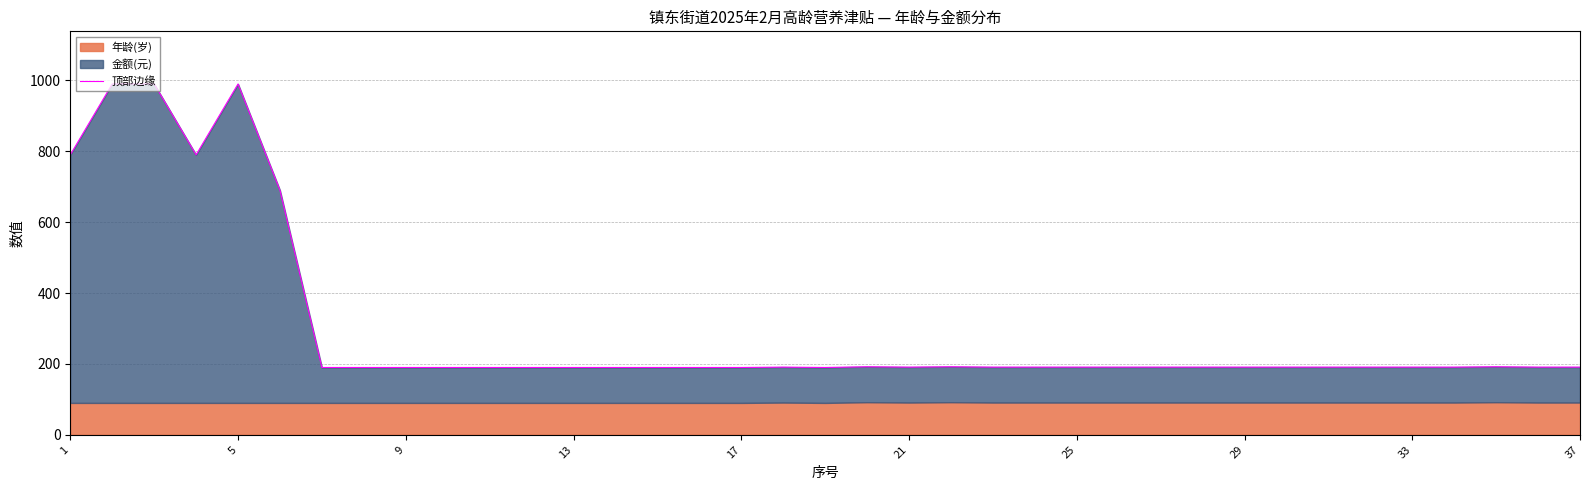

Between 5 and 17, which is larger?

5